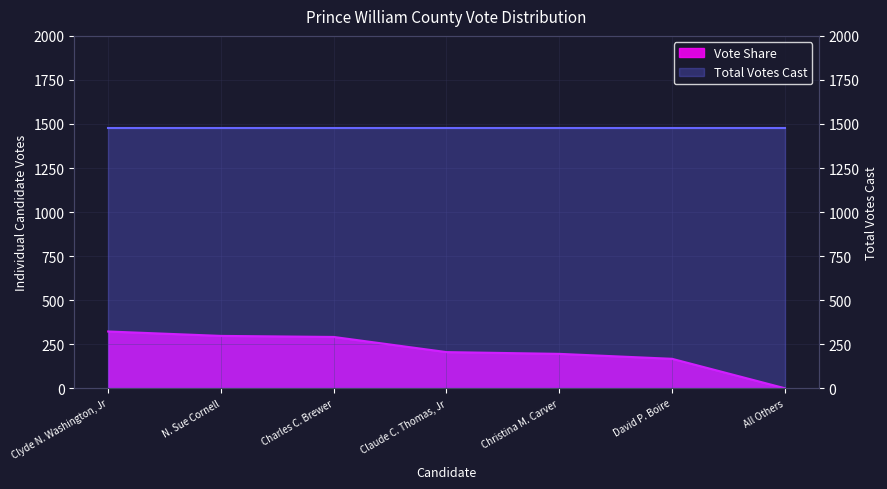

What is the label of the 1st point from the right?

All Others